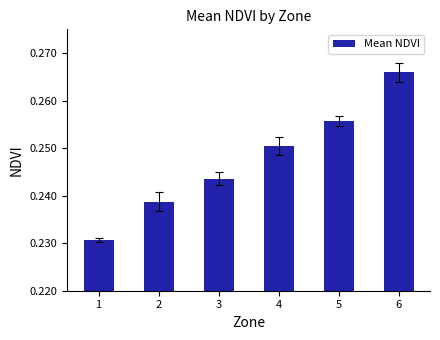

The value at 1 is 0.1. True or false?

False